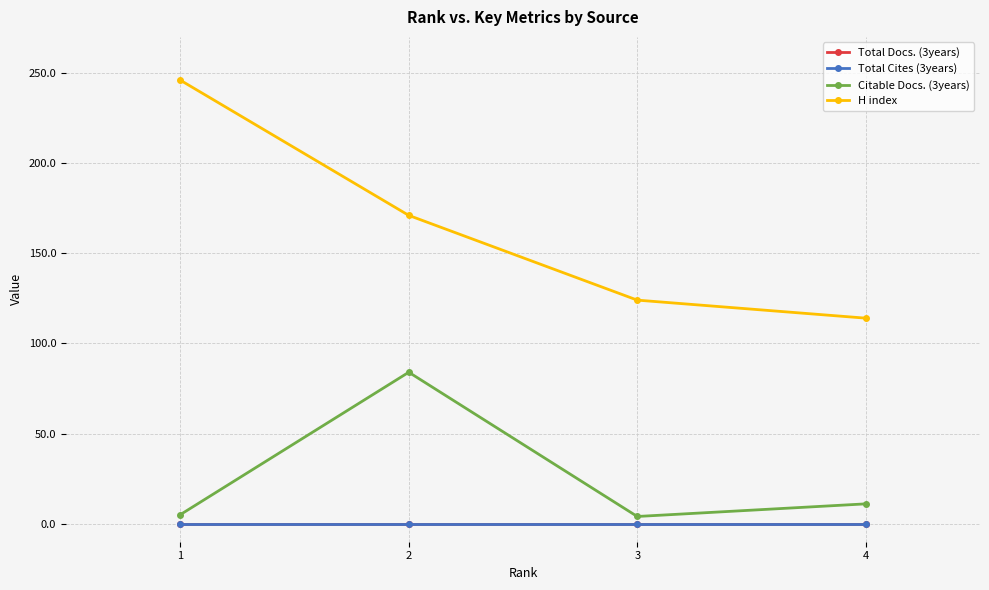

What is the total value across all series at 3?

128